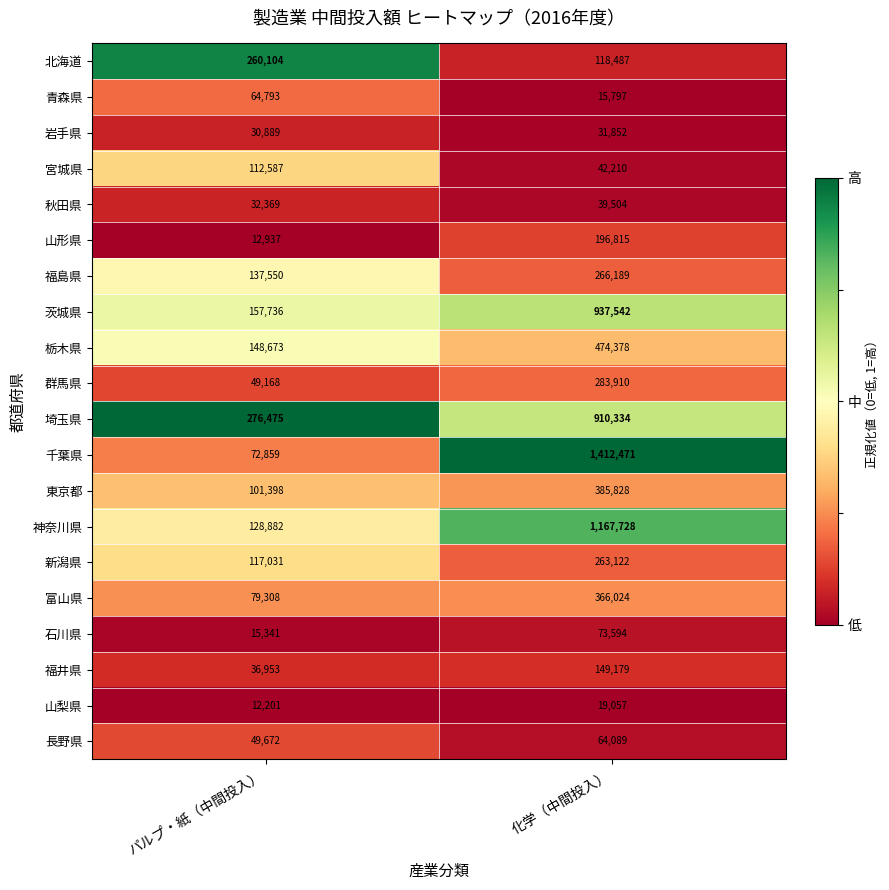

What is the difference between the highest and lowest values at パルプ・紙（中間投入）?

264274